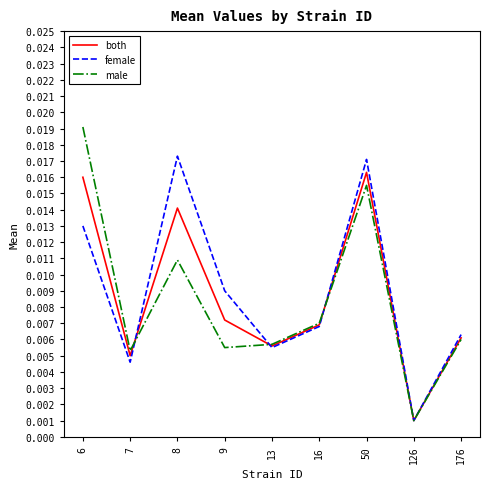

Rank the series by their maximum value, from lowest to highest.

both, female, male